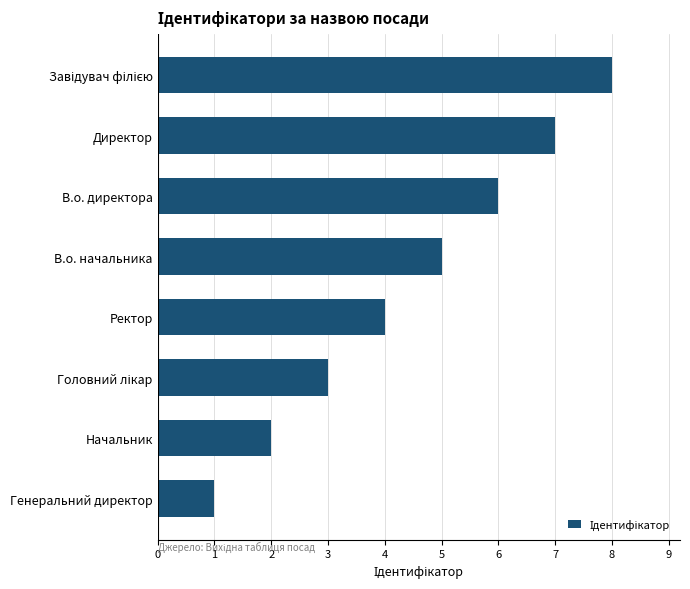

Between В.о. директора and Директор, which is larger?

Директор